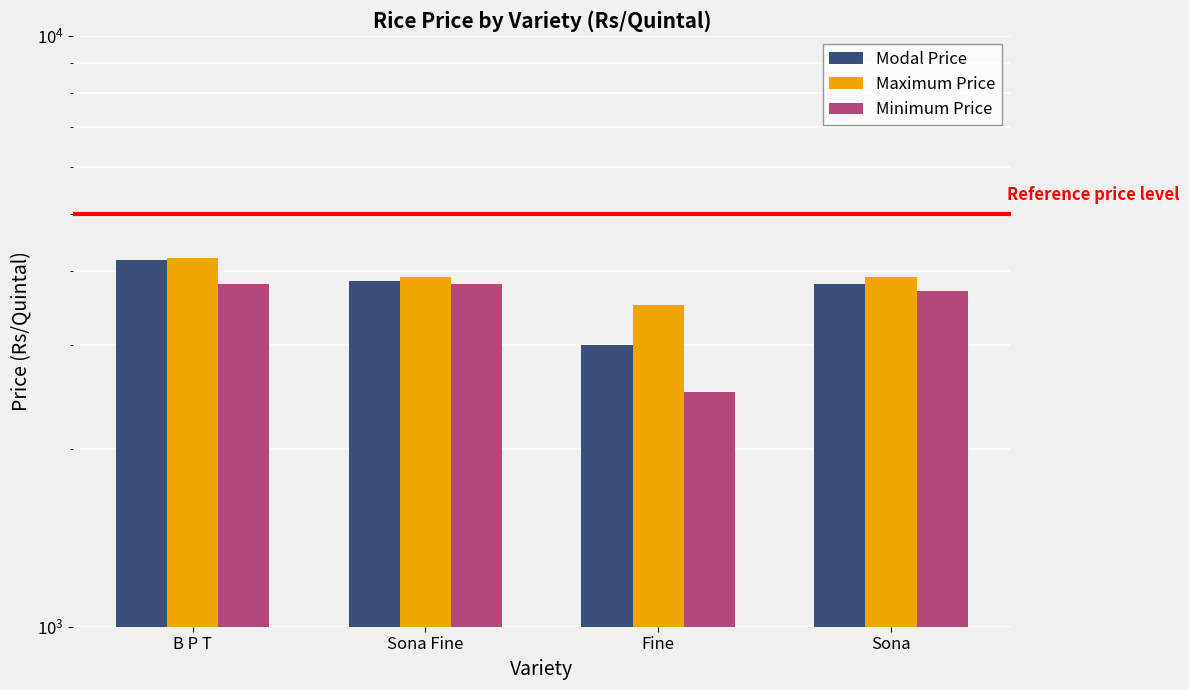

What is the label of the 1st bar from the left?

B P T